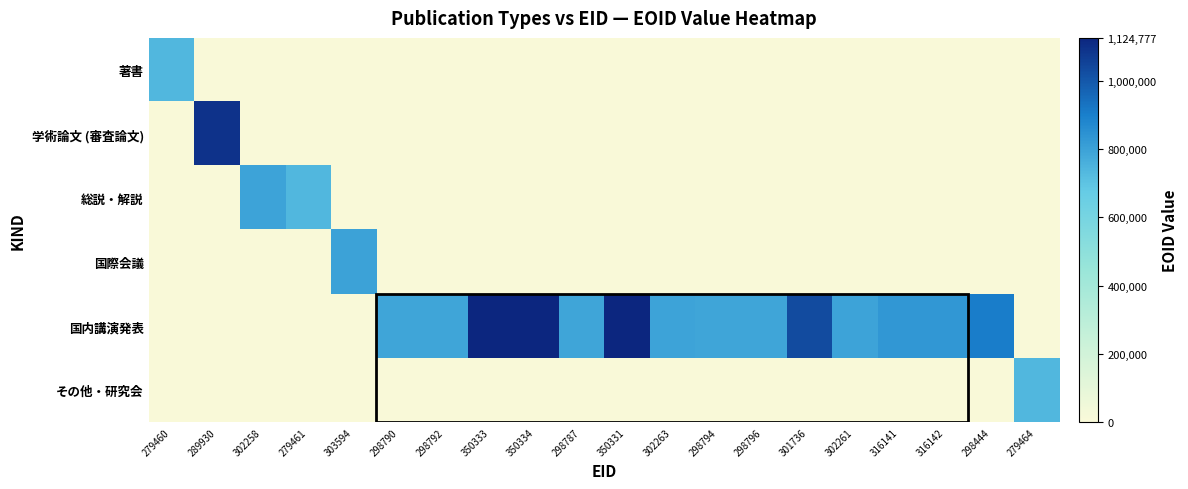

Rank the series by their maximum value, from lowest to highest.

著書, その他・研究会, 総説・解説, 国際会議, 学術論文 (審査論文), 国内講演発表